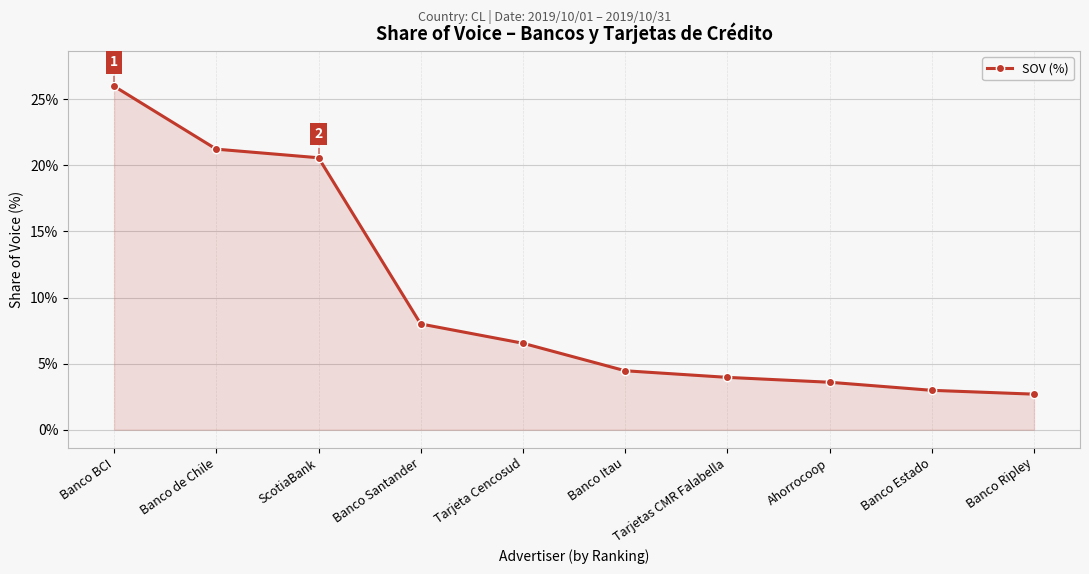

The chart shows a value of 20.6 at ScotiaBank. True or false?

True